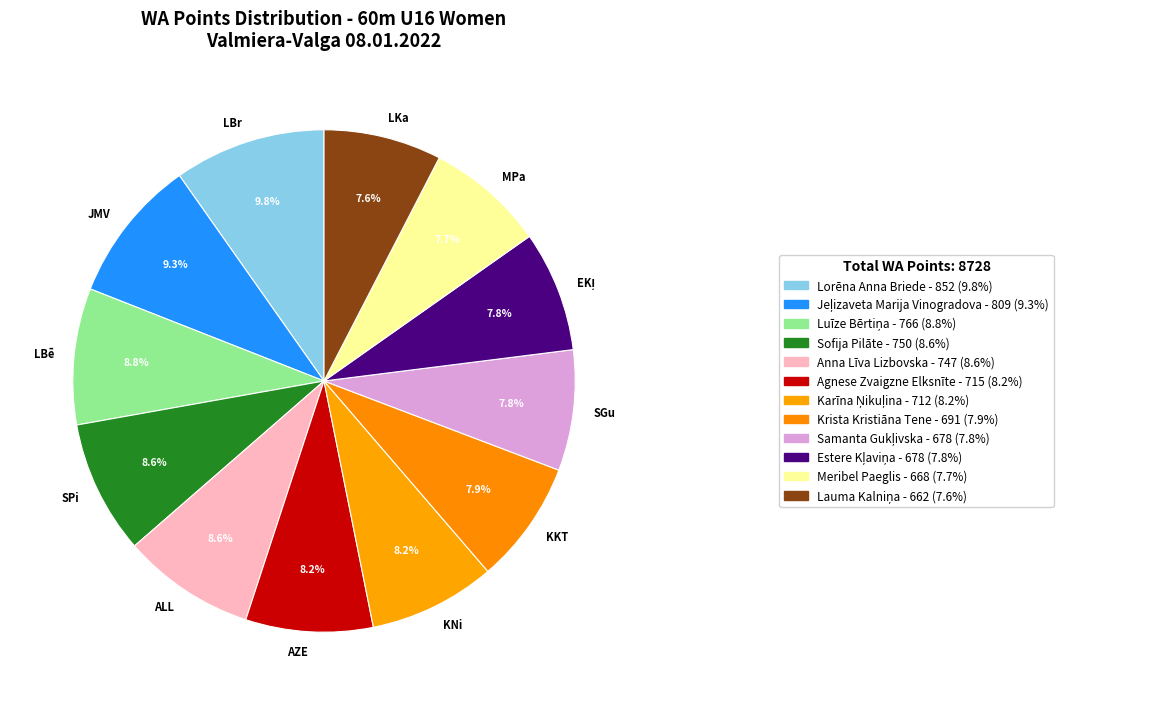

What portion of the pie excludes AZE?

91.8%